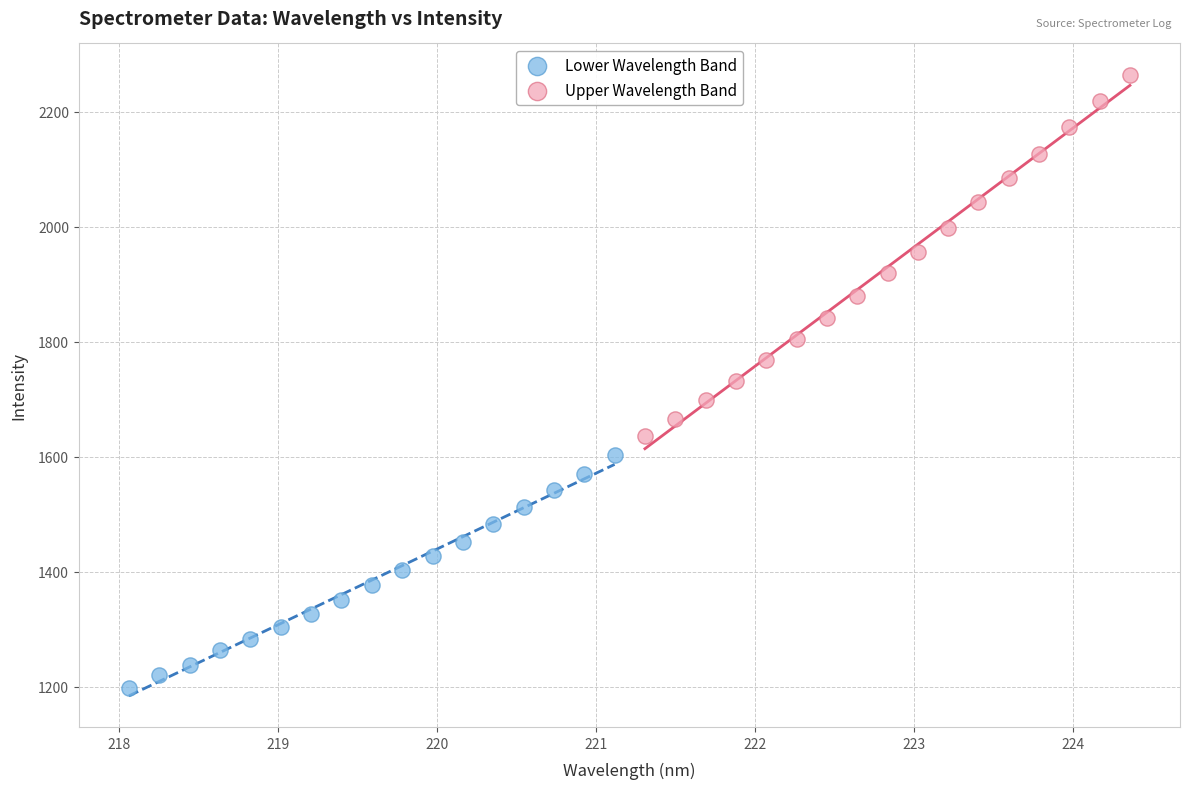

Which series contains the highest Y value?

Upper Wavelength Band